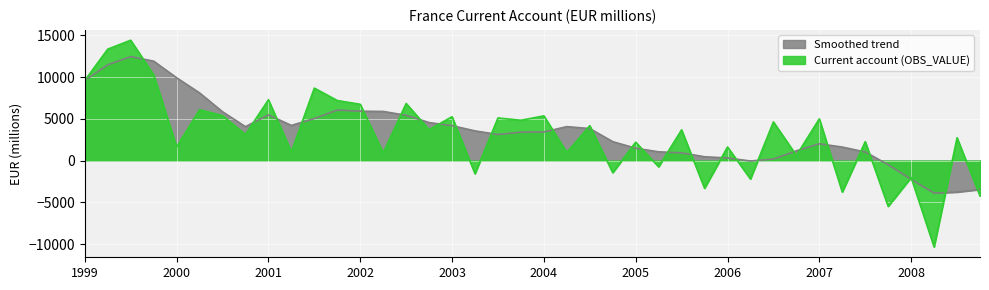

At which category does the chart reach its minimum across all series?

2008-Q2